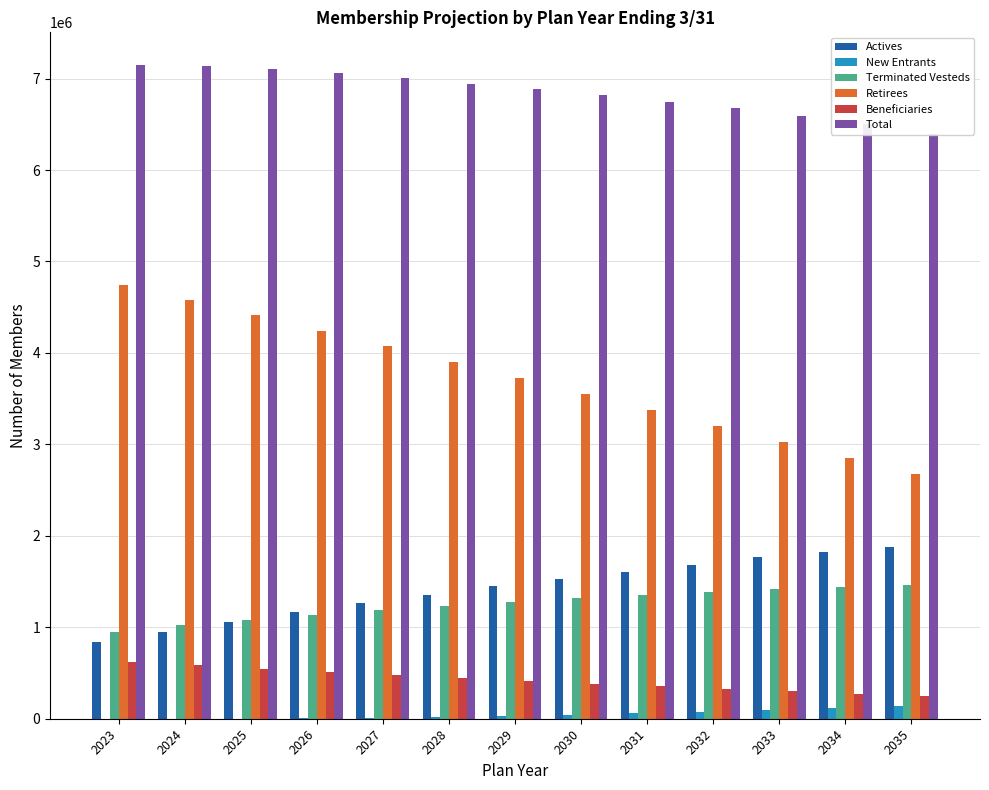

Reading left to right, what are all the values shown in this chart?

Actives: 839314	951821	1060051	1164731	1261353	1350570	1448588	1529623	1607017	1685576	1763265	1827187	1875143
New Entrants: 0	32	2235	6492	10496	14850	27176	42170	58376	76876	95170	114348	134552
Terminated Vesteds: 947416	1020618	1079444	1135966	1186372	1232757	1276568	1316694	1354698	1388726	1414234	1439293	1460853
Retirees: 4739985	4576697	4410571	4241979	4071339	3899027	3725280	3550482	3374970	3199191	3023629	2848822	2675327
Beneficiaries: 621532	584176	547668	512196	477906	444823	412996	382517	353437	325705	299235	274076	250241
Total: 7148247	7133344	7099969	7061364	7007466	6942027	6890608	6821486	6748498	6676074	6595533	6503726	6396116